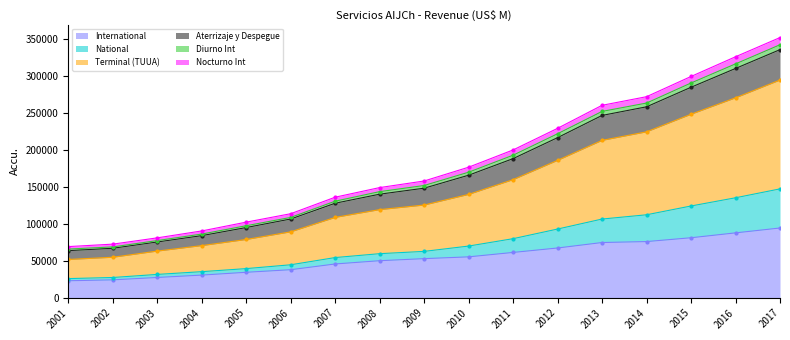

What is the maximum value for International?

94498.8